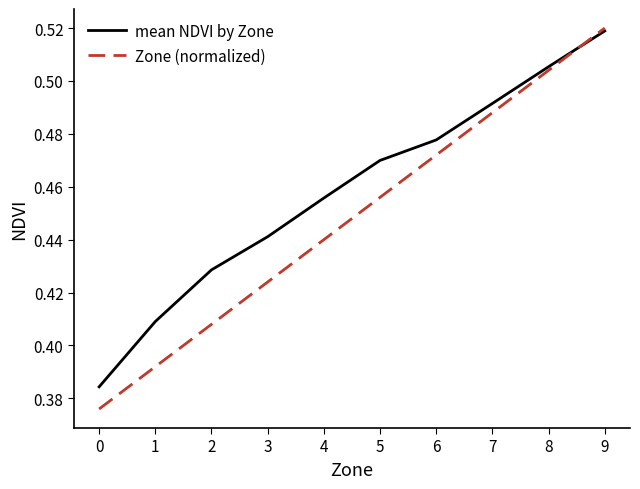

Which category has the lowest value in the mean NDVI by Zone series?

0